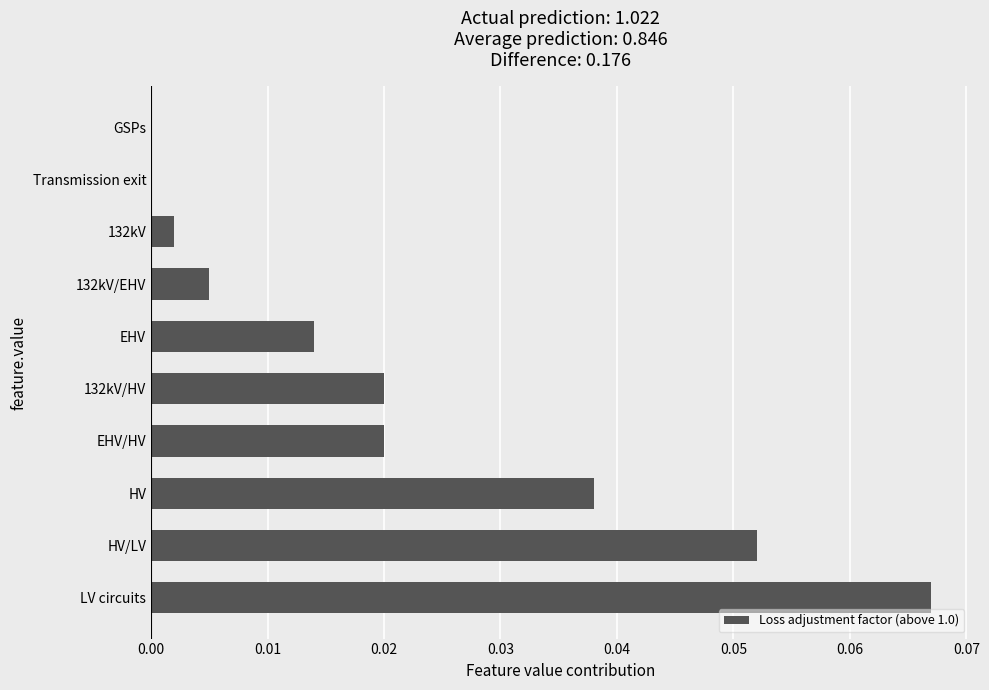

Which label corresponds to the largest value in the chart?

LV circuits